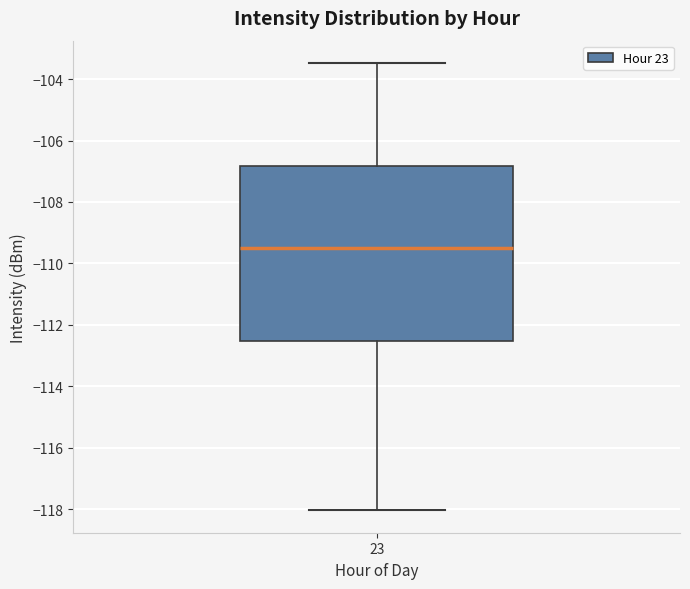

Transcribe this box plot: give where the median line is, the range the box spans, and where the two whiskers end, as read against the y-axis. The values are not printed on the chart, so give them approximately, as read against the axis.

median -109.4, box -112.6 to -106.8, whiskers -118.0 to -103.4